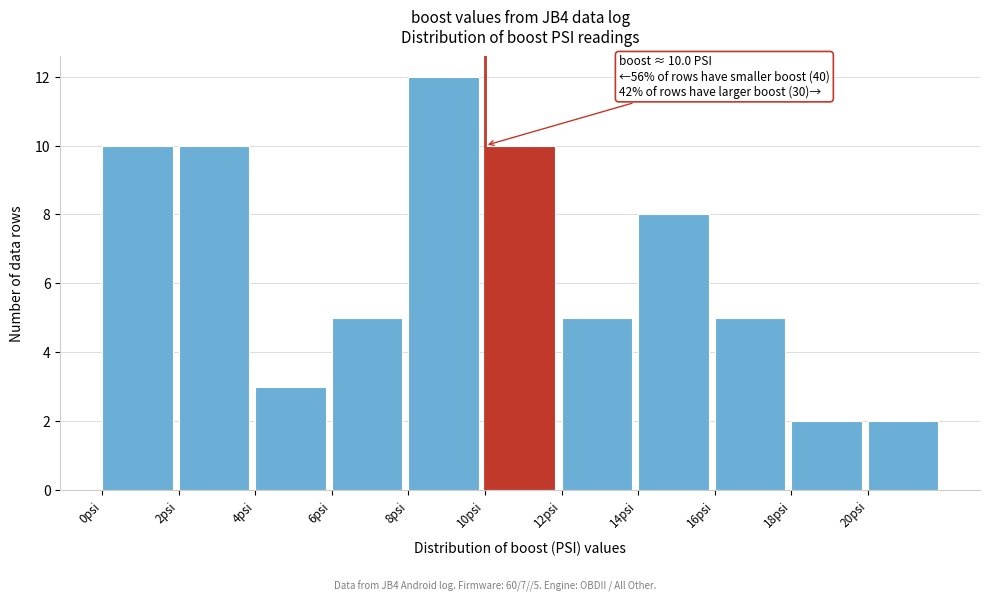

Which range on the x-axis has the tallest bar?

8 to 10